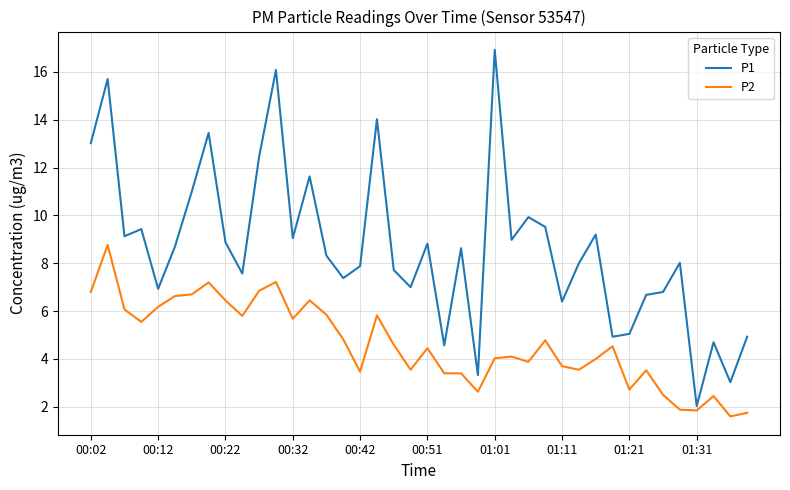

What is the difference between the maximum and minimum values in the P2 series?

7.2